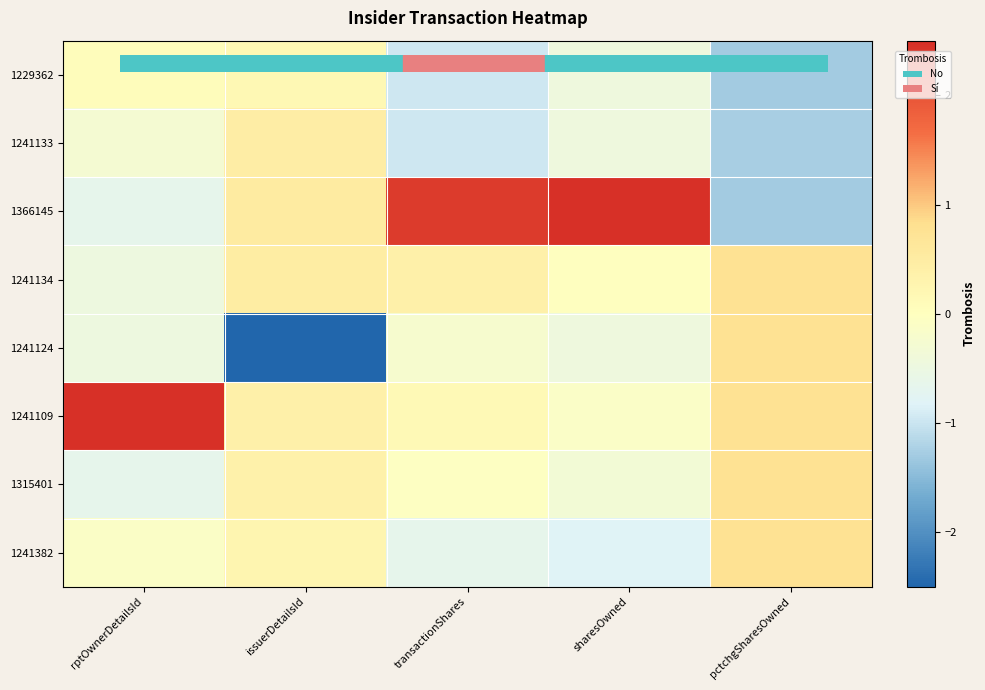

Reading left to right, transcribe all the data shown in this chart.

1229362: rptOwnerDetailsId=0.1	issuerDetailsId=0.2	transactionShares=-1.0	sharesOwned=-0.4	pctchgSharesOwned=-1.3
1241133: rptOwnerDetailsId=-0.3	issuerDetailsId=0.4	transactionShares=-1.0	sharesOwned=-0.4	pctchgSharesOwned=-1.3
1366145: rptOwnerDetailsId=-0.6	issuerDetailsId=0.5	transactionShares=2.3	sharesOwned=2.6	pctchgSharesOwned=-1.3
1241134: rptOwnerDetailsId=-0.5	issuerDetailsId=0.5	transactionShares=0.4	sharesOwned=-0.0	pctchgSharesOwned=0.8
1241124: rptOwnerDetailsId=-0.5	issuerDetailsId=-2.6	transactionShares=-0.2	sharesOwned=-0.4	pctchgSharesOwned=0.8
1241109: rptOwnerDetailsId=2.6	issuerDetailsId=0.4	transactionShares=0.2	sharesOwned=-0.1	pctchgSharesOwned=0.8
1315401: rptOwnerDetailsId=-0.6	issuerDetailsId=0.4	transactionShares=-0.0	sharesOwned=-0.3	pctchgSharesOwned=0.8
1241382: rptOwnerDetailsId=-0.1	issuerDetailsId=0.3	transactionShares=-0.7	sharesOwned=-0.8	pctchgSharesOwned=0.8